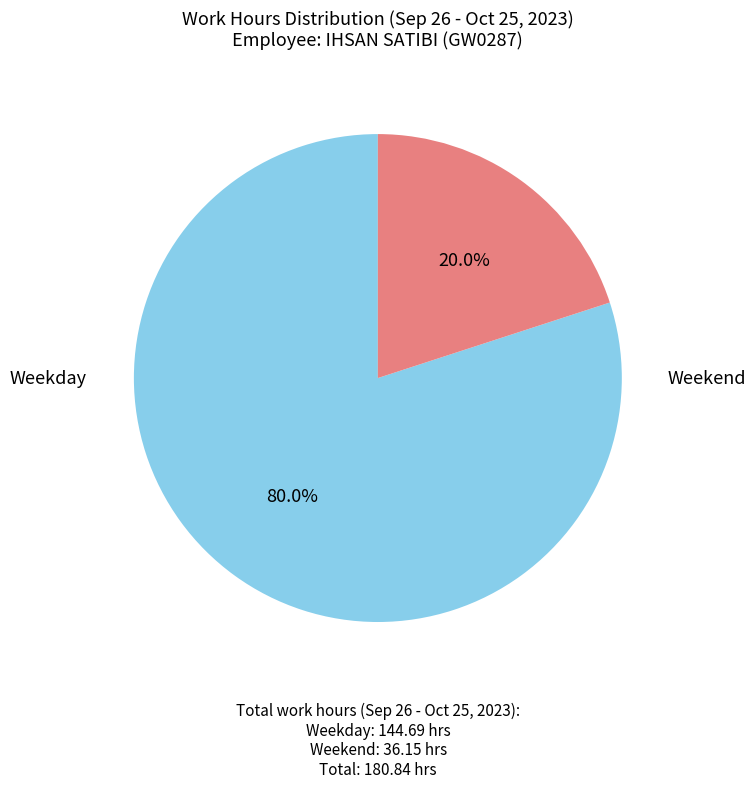

Is there any slice that represents more than half of the pie?

Yes